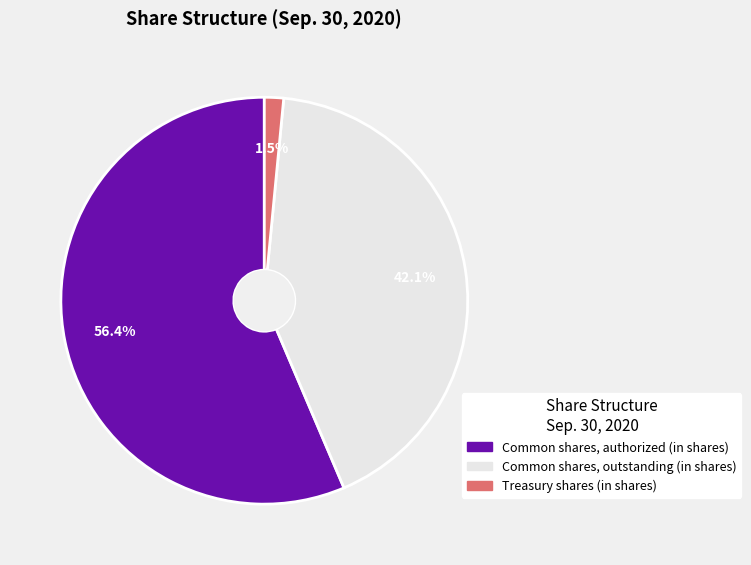

Is it true that Common shares, outstanding (in shares) is 31% of the pie?

False